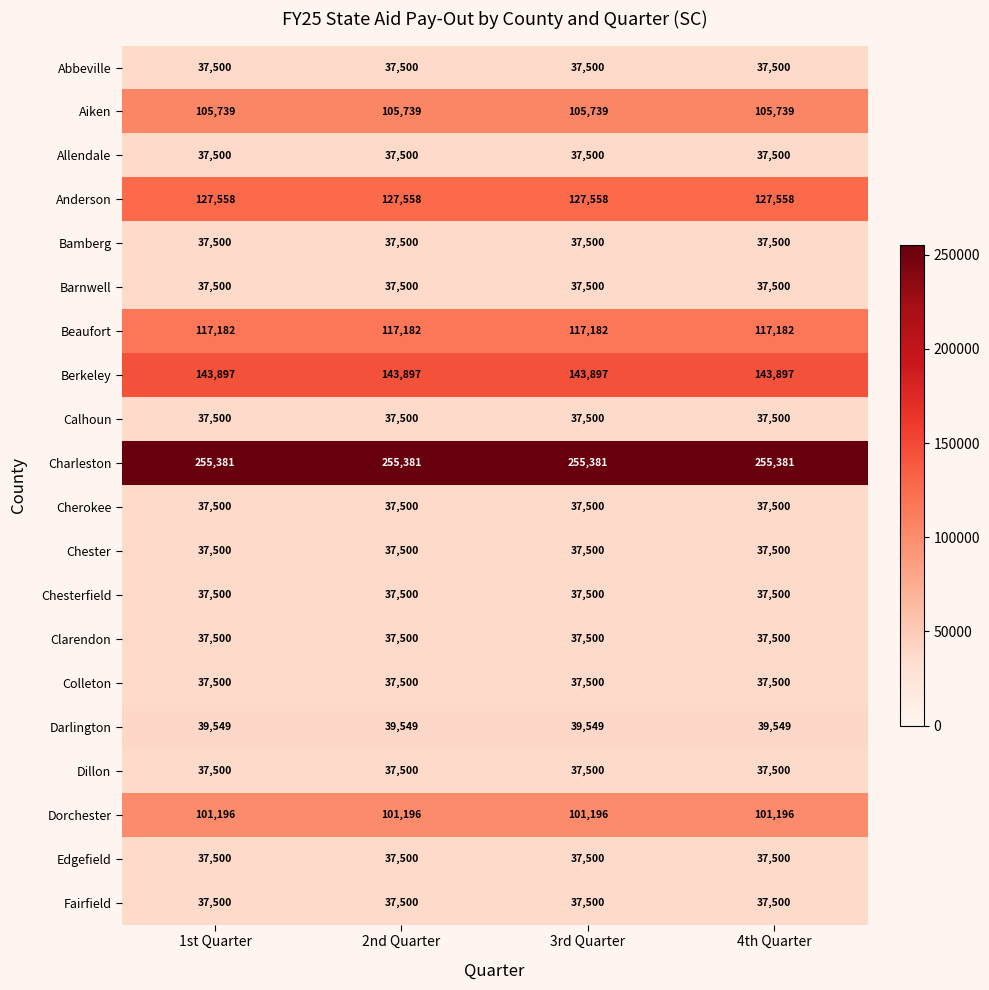

The value of Abbeville at 3rd Quarter is 56822. True or false?

False